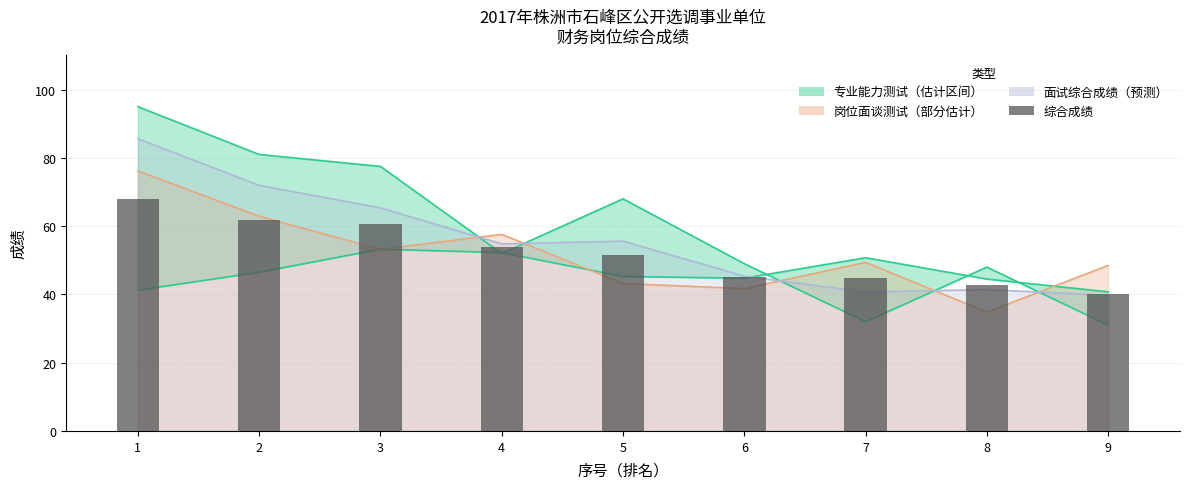

The chart shows a value of 25.8 at 2. True or false?

False